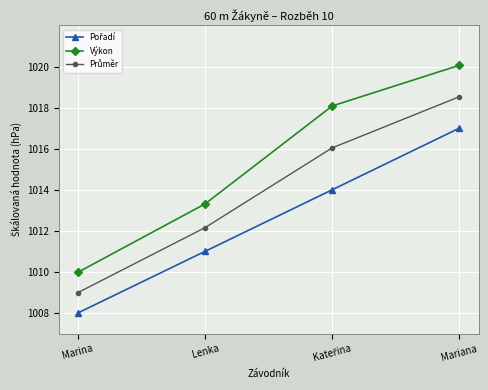

Is it true that Výkon equals 1524.1 at Mariana?

False